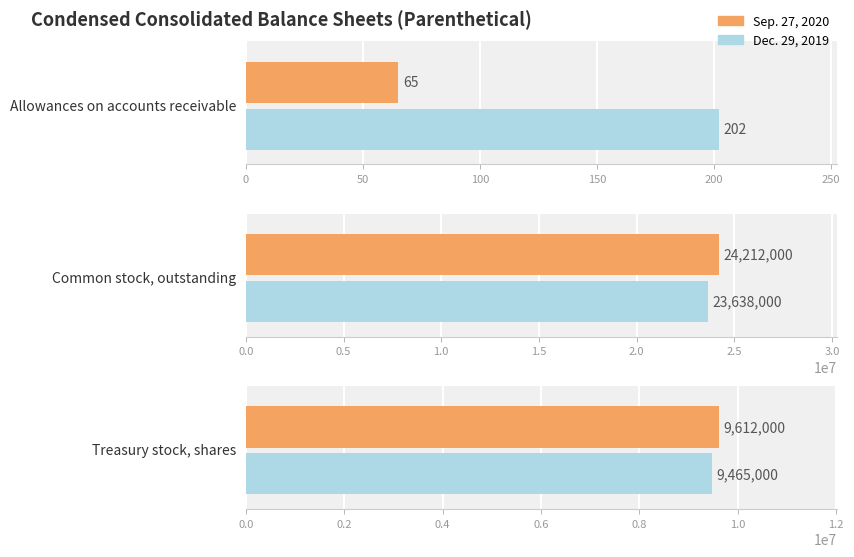

Reading left to right, extract all data points from this chart.

Sep. 27, 2020: 65	24212000	9612000
Dec. 29, 2019: 202	23638000	9465000